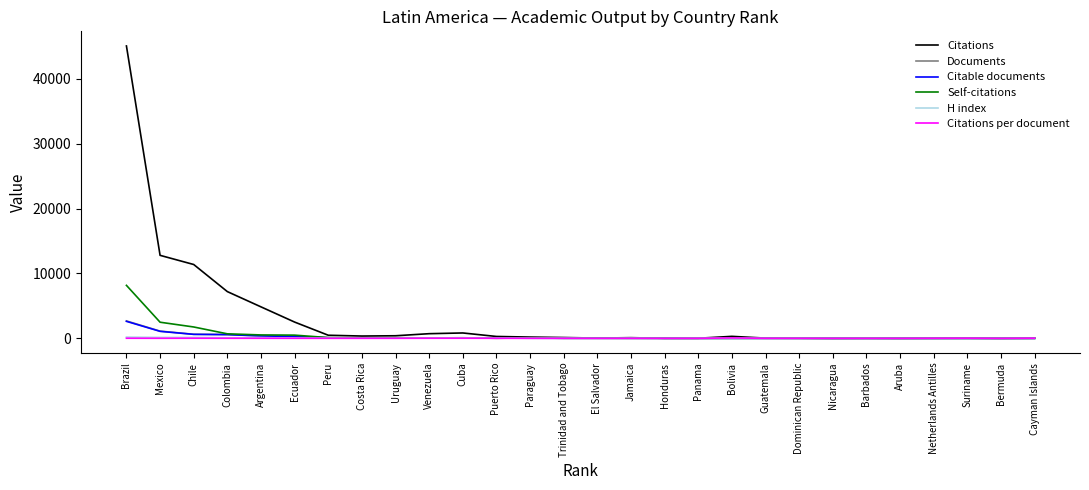

What are all the series names shown in the legend?

Citations, Documents, Citable documents, Self-citations, H index, Citations per document